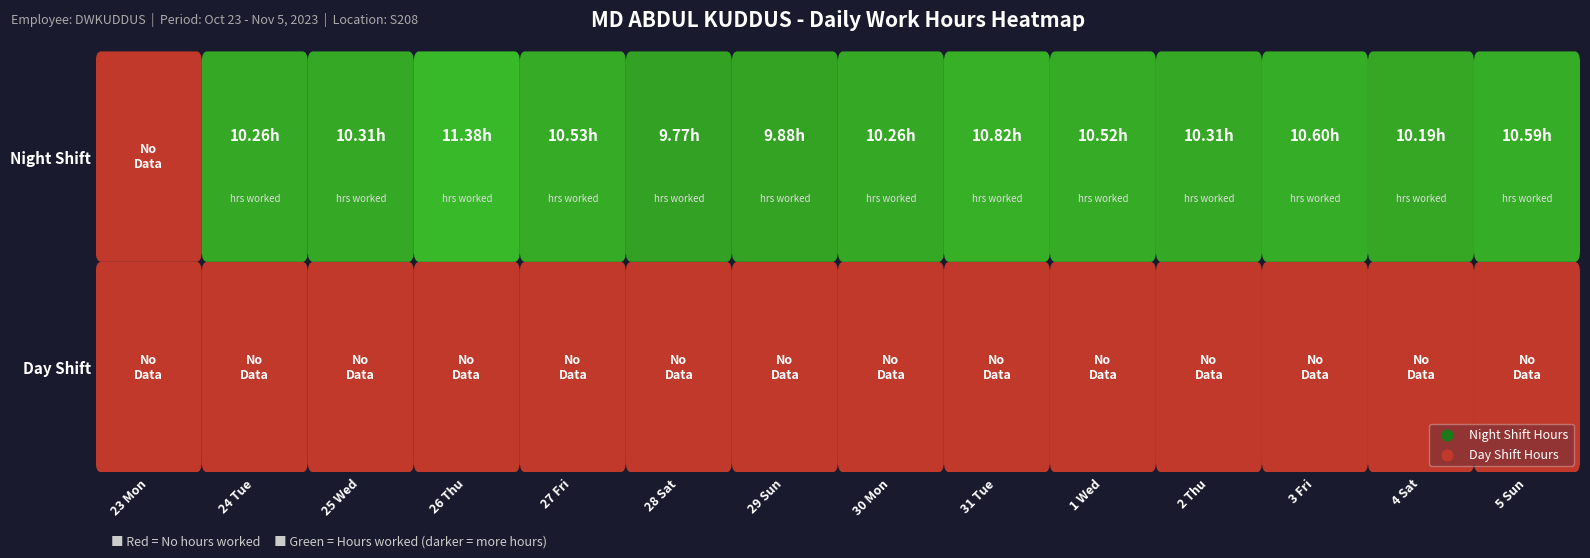

The 27 Fri series shows 0.0 at 0. True or false?

True